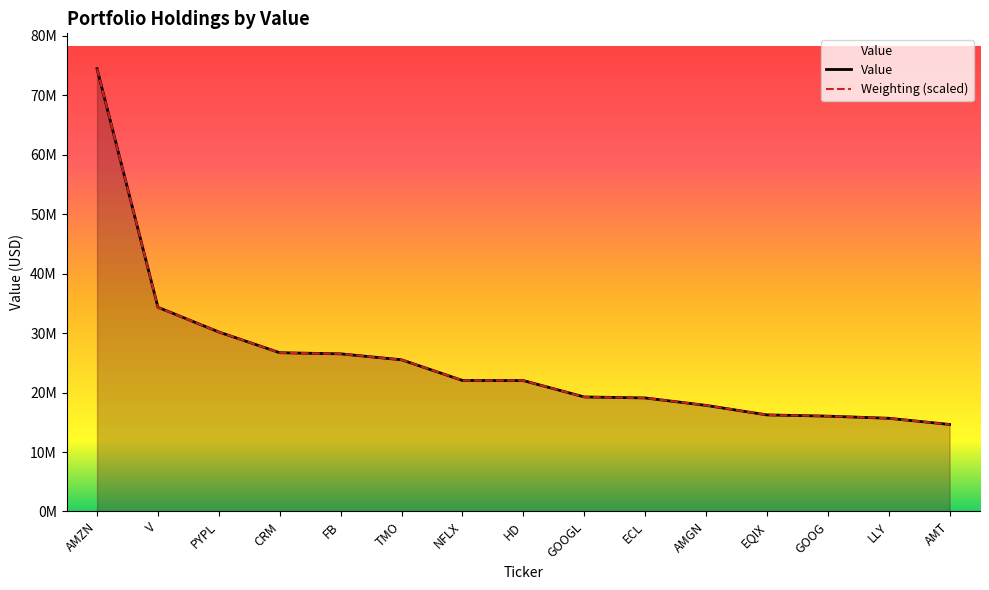

What is the label of the 11th point from the left?

AMGN